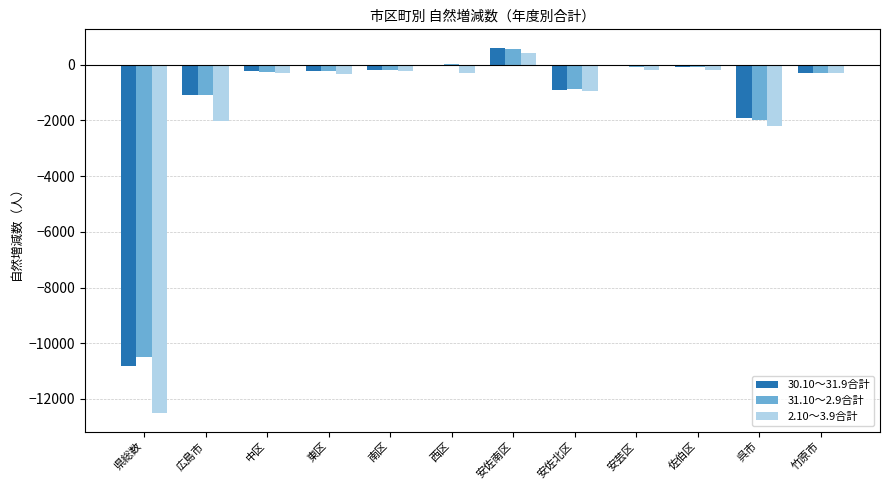

Is it true that 2.10～3.9合計 equals -2203 at 呉市?

True